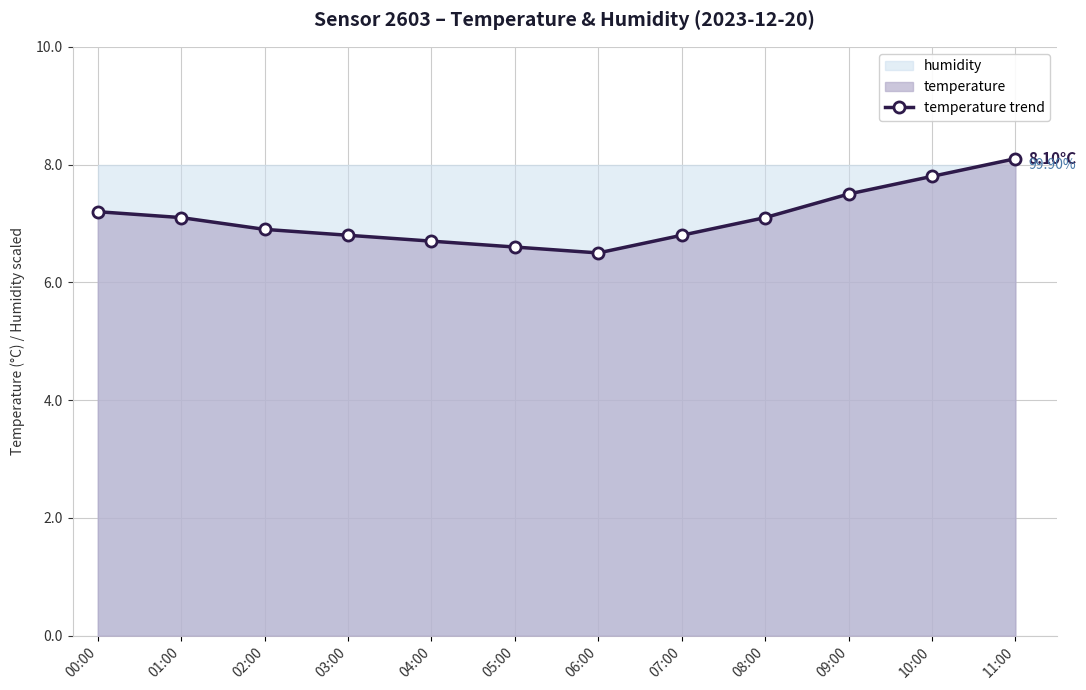

What is the average value?

7.1